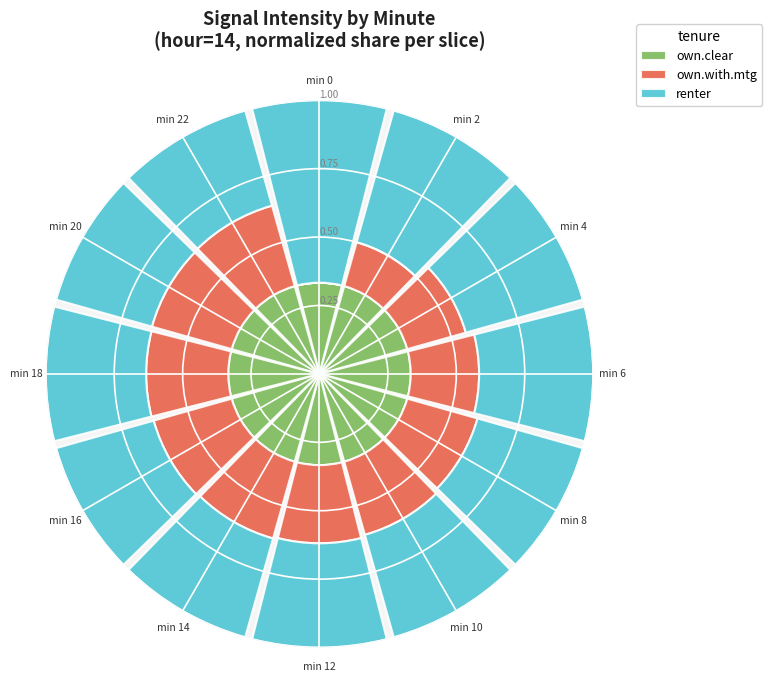

What is the sum of all own.clear values?

4.0